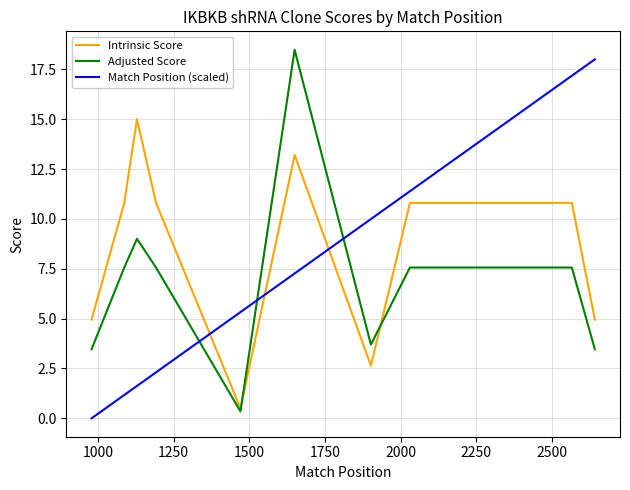

True or false: Match Position (scaled) has more than 1 points higher than both neighbors.

False